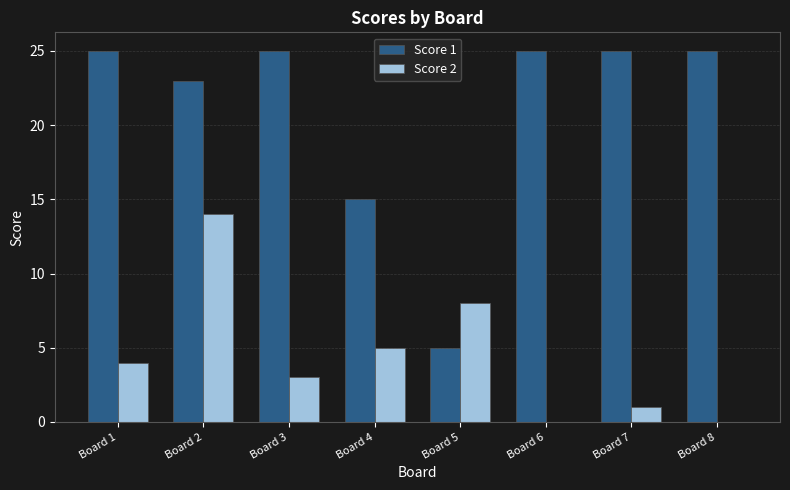

Reading left to right, what are all the values shown in this chart?

Score 1: Board 1=25	Board 2=23	Board 3=25	Board 4=15	Board 5=5	Board 6=25	Board 7=25	Board 8=25
Score 2: Board 1=4	Board 2=14	Board 3=3	Board 4=5	Board 5=8	Board 6=0	Board 7=1	Board 8=0